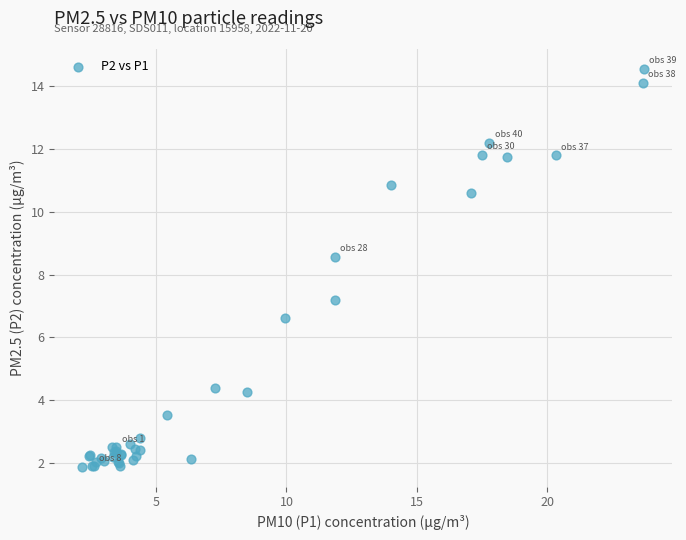

What Y value in the scatter plot is closest to 8?

8.6